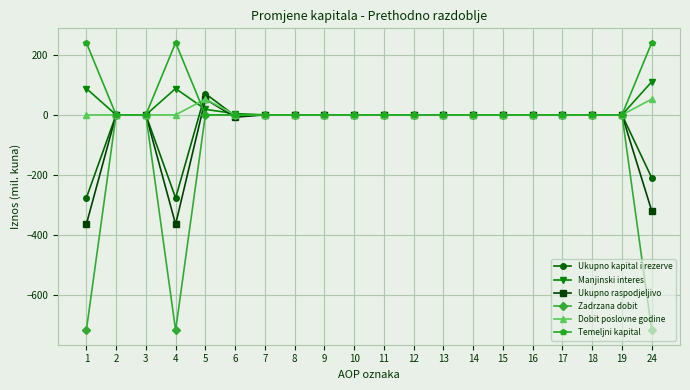

At which category does Zadrzana dobit reach its first local valley?

4